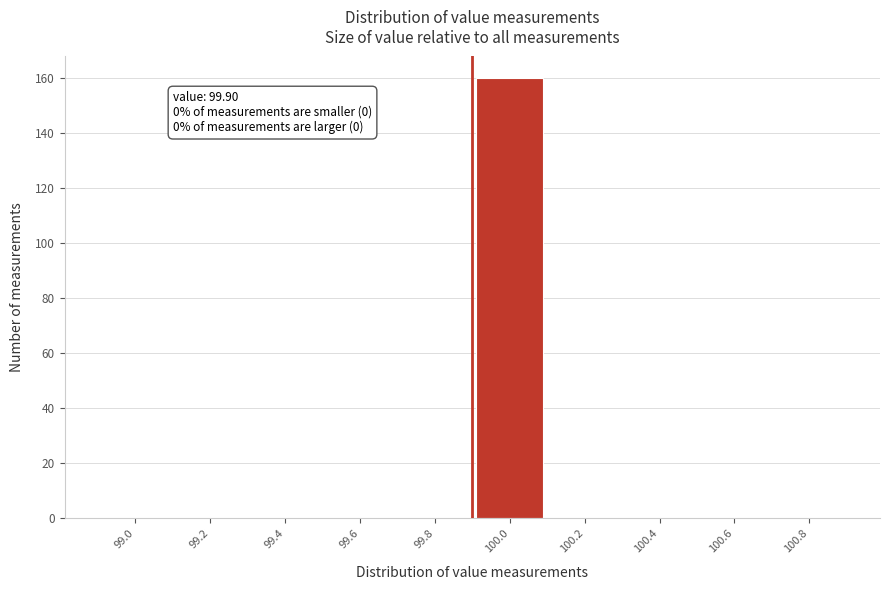

Which range on the x-axis has the tallest bar?

99.9 to 100.1